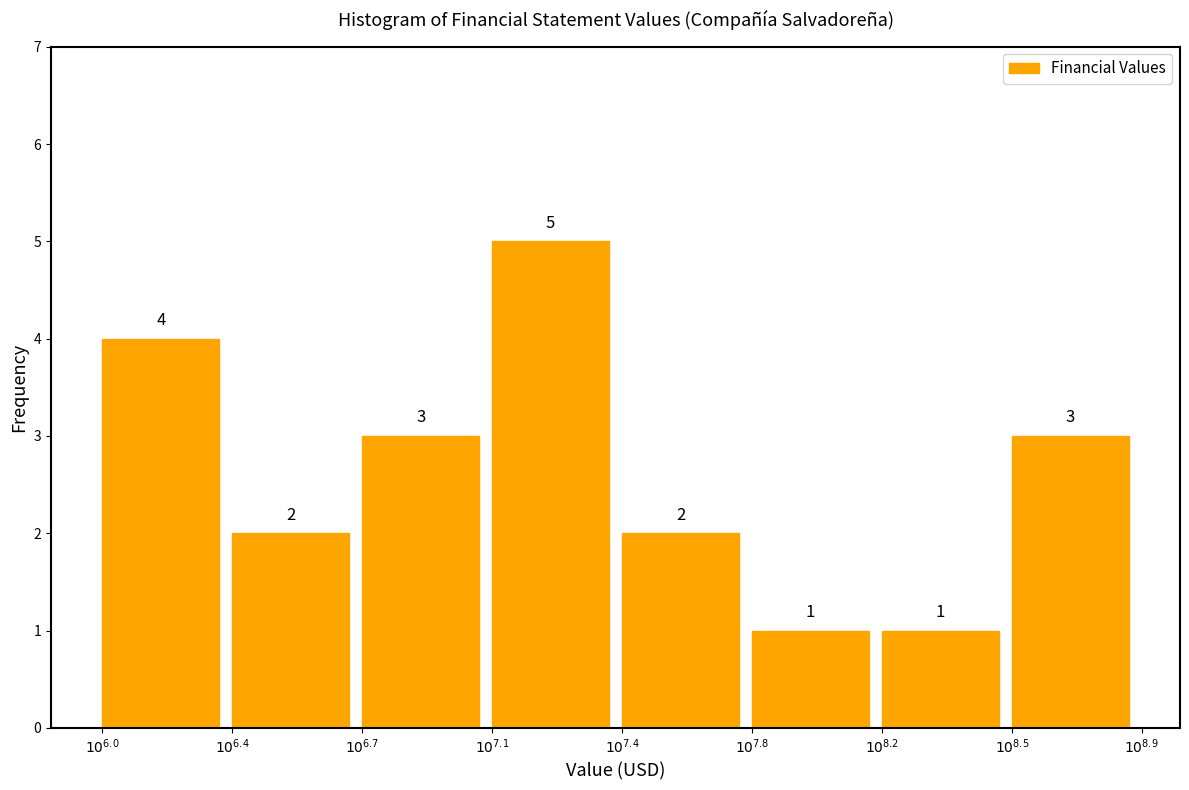

Reading left to right, what are all the values shown in this chart?

4	2	3	5	2	1	1	3